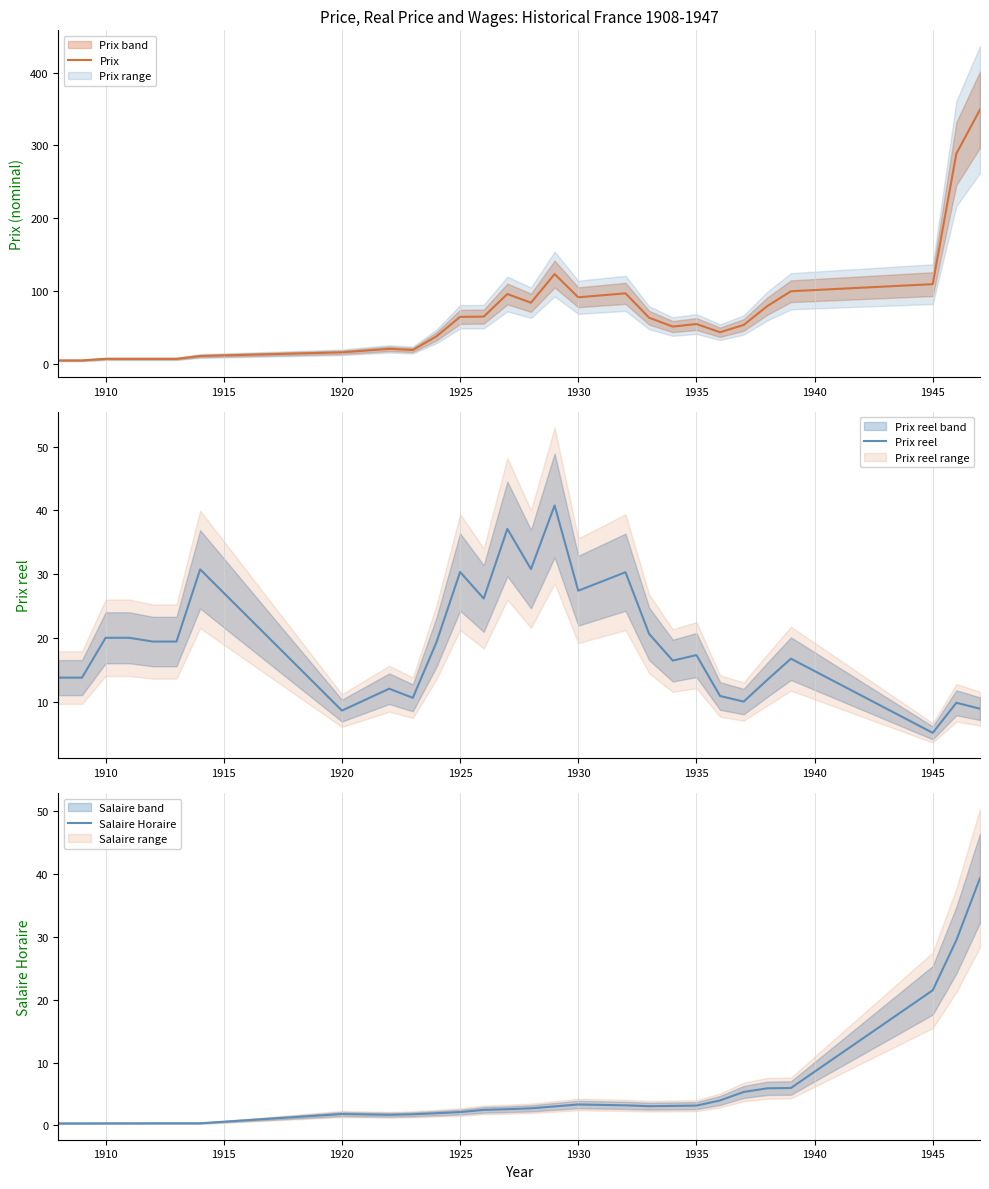

Where is Salaire Horaire nearest to the value 19?

1945